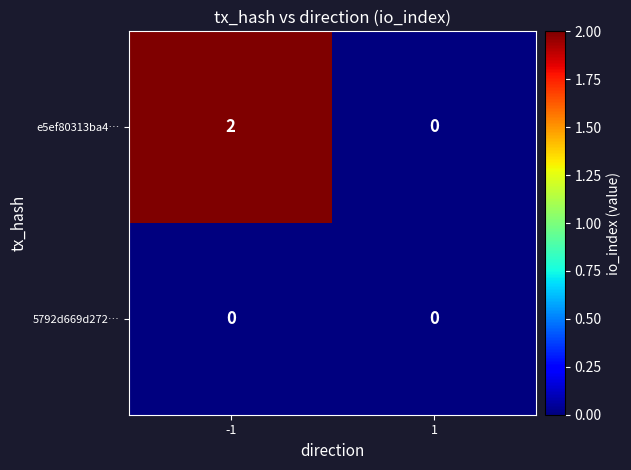

Rank the series by their maximum value, from highest to lowest.

e5ef80313ba4…, 5792d669d272…